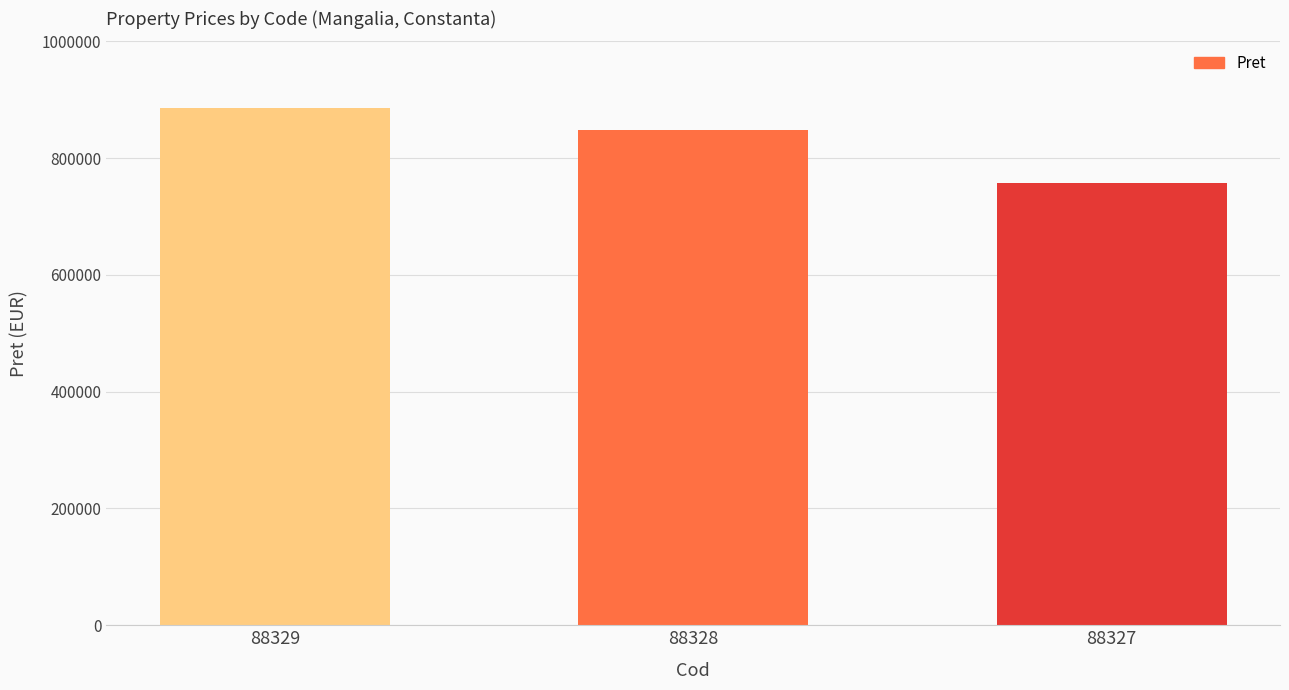

List the labels in order of value, largest first.

88329, 88328, 88327